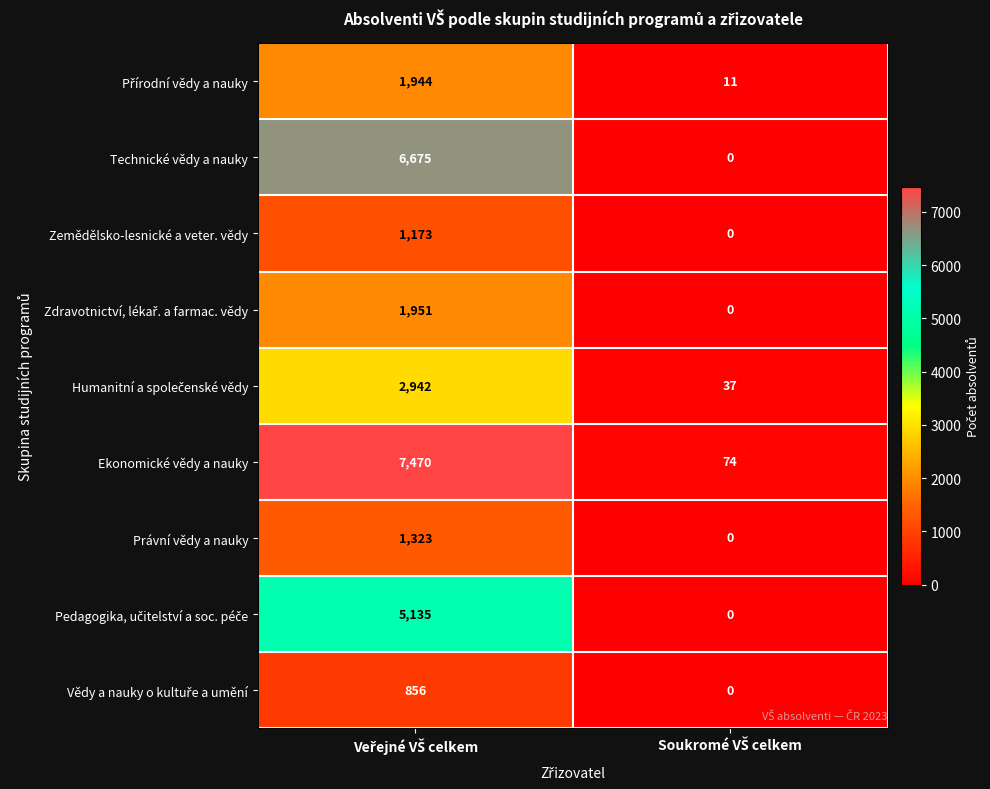

Which series has the largest range (max minus min)?

Ekonomické vědy a nauky